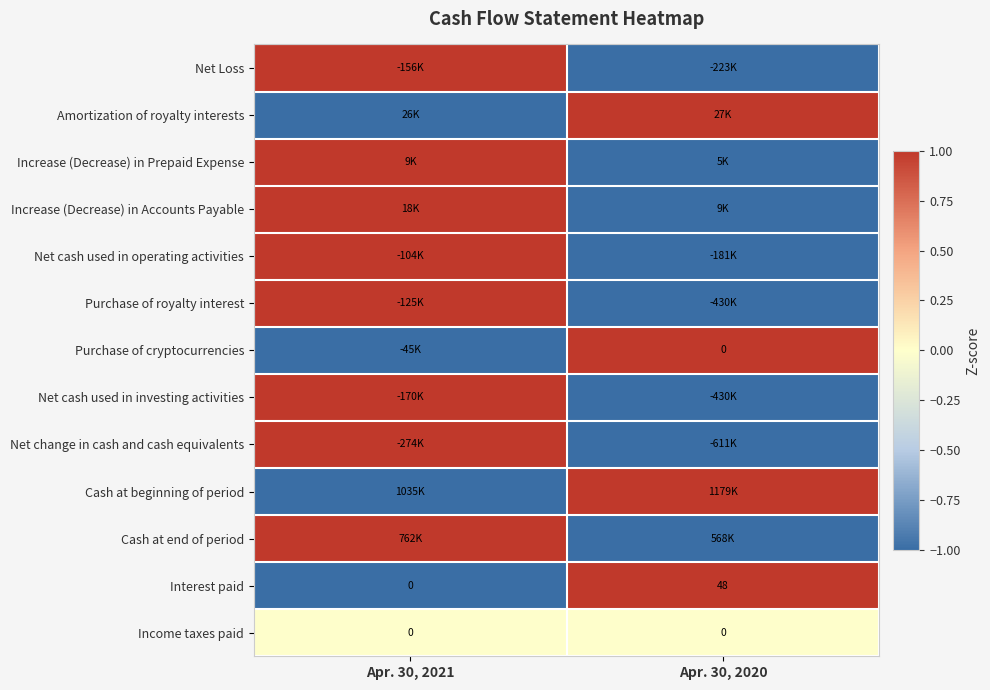

The value of Interest paid at Apr. 30, 2020 is 76. True or false?

False